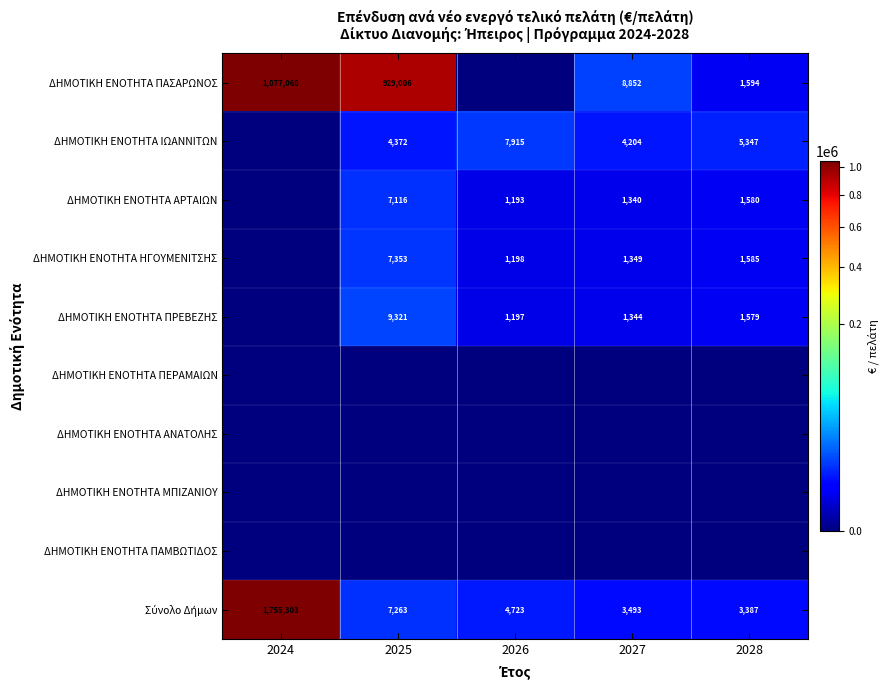

True or false: ΔΗΜΟΤΙΚΗ ΕΝΟΤΗΤΑ ΠΑΣΑΡΩΝΟΣ has a value of 696693 at 2024.

False